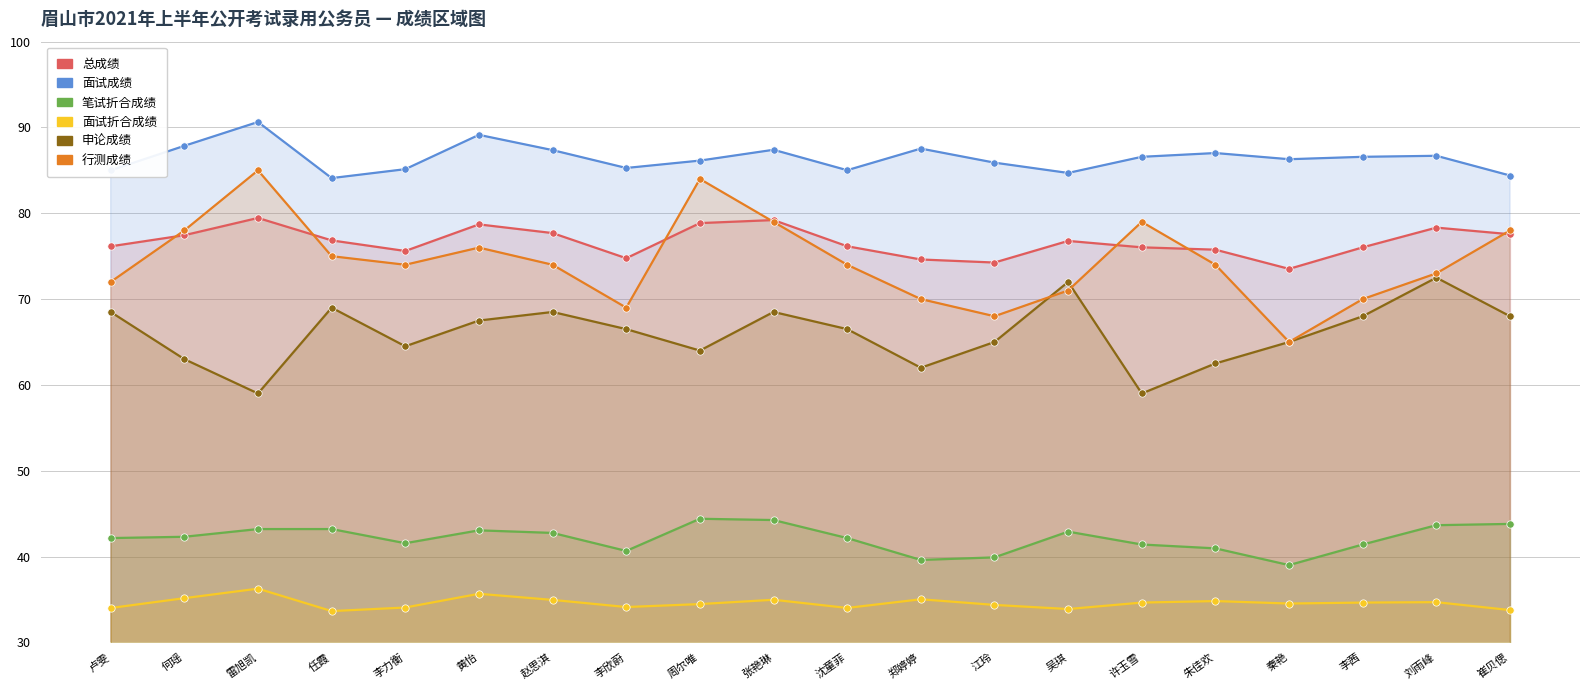

What is the total value across all series at 秦艳?

363.3